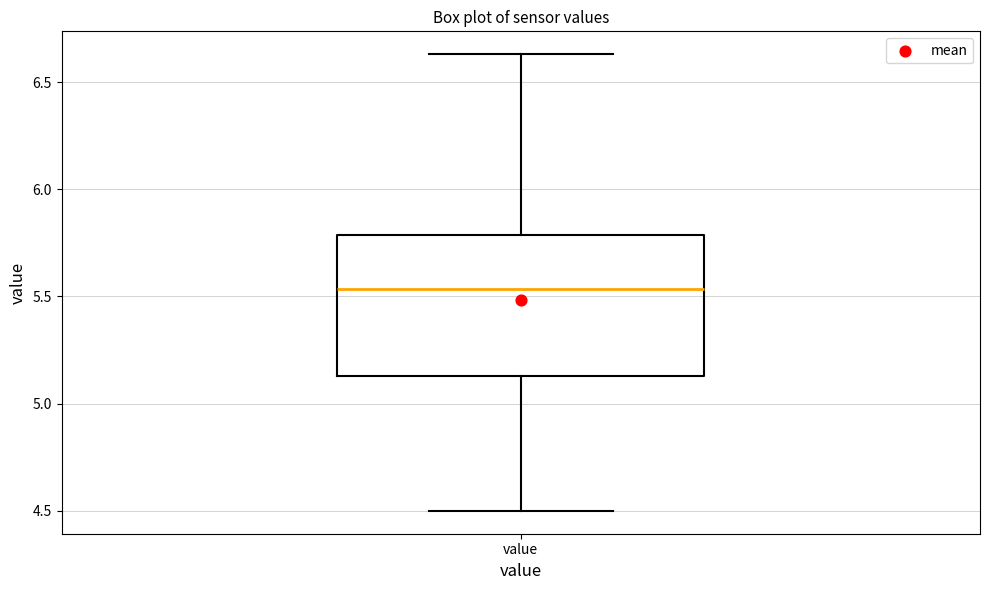

Read this box plot against the y-axis: the position of the median line, the range covered by the box, and the ends of both whiskers. The values are not printed on the chart, so give them approximately, as read against the axis.

median 5.55, box 5.15 to 5.80, whiskers 4.50 to 6.65